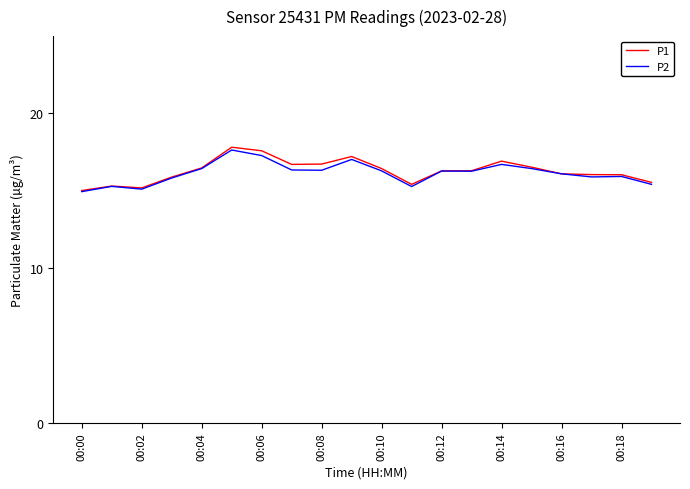

What is the greatest value displayed?

17.8